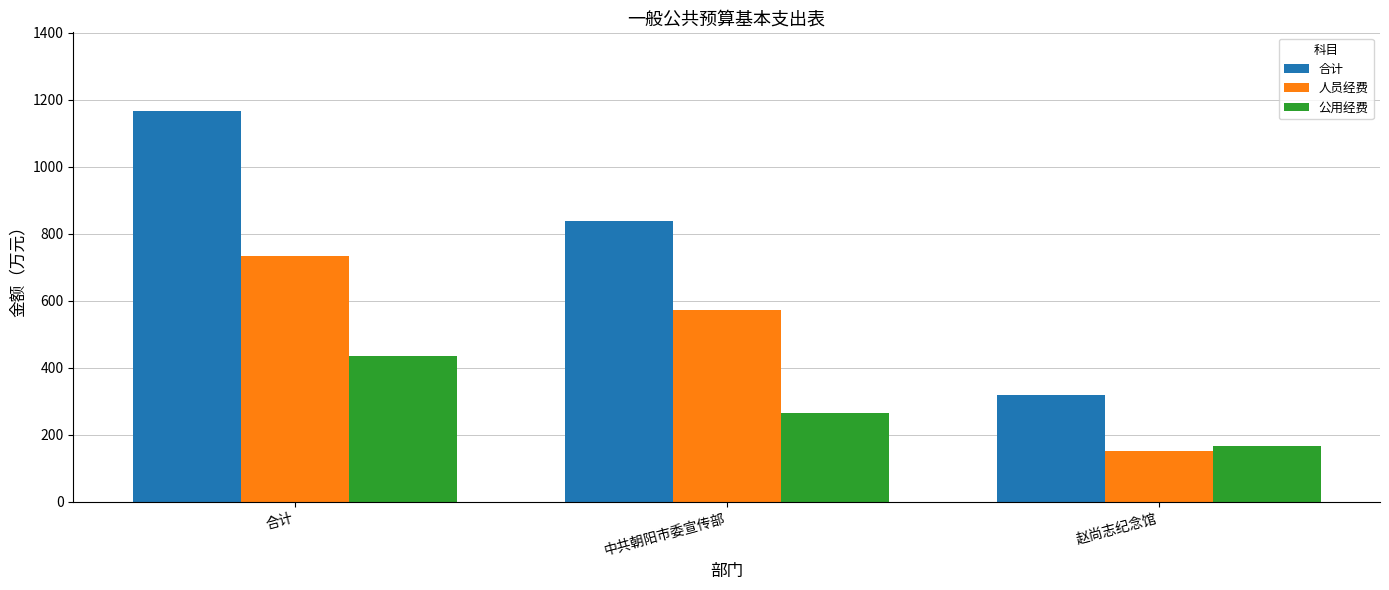

Rank the series by their maximum value, from lowest to highest.

公用经费, 人员经费, 合计